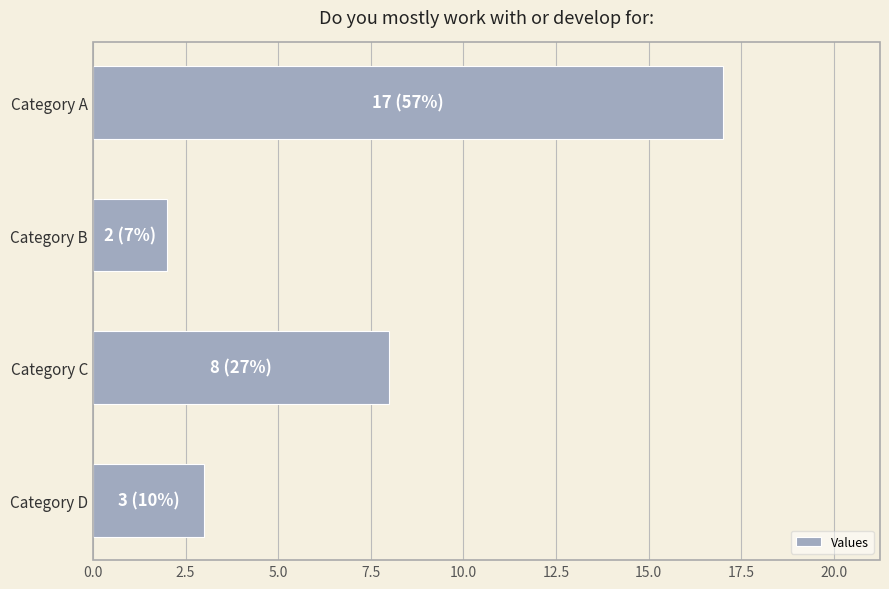

What is the difference between the maximum and minimum values?

15